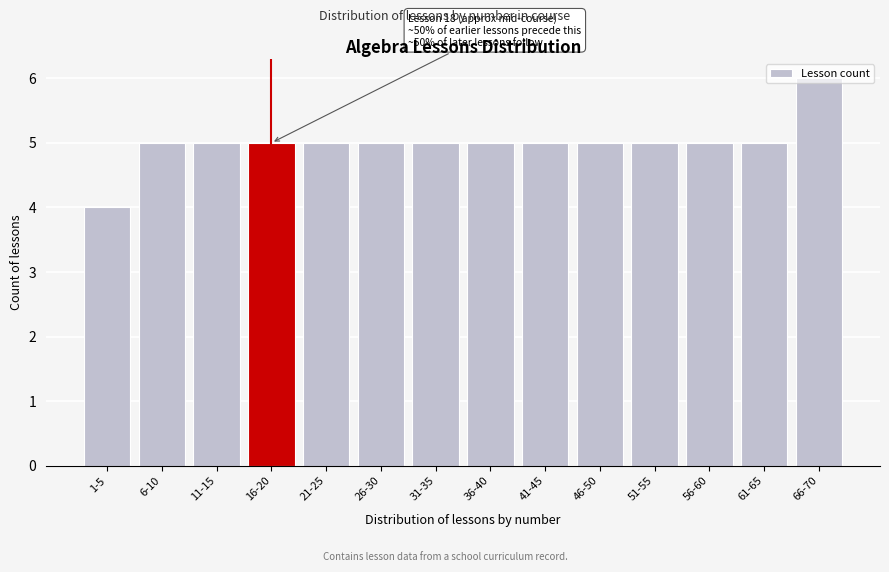

Is it true that the value at 56-60 is 5?

True